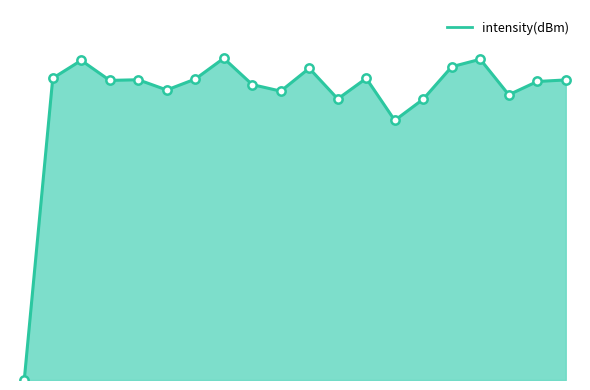

Reading left to right, extract all data points from this chart.

0=0.0	2=87.8	4=93.0	6=87.2	8=87.4	10=84.4	12=87.6	14=93.7	16=86.0	18=84.1	20=90.7	22=81.8	24=87.8	26=75.6	28=81.8	30=91.2	32=93.4	34=83.0	36=86.9	38=87.3